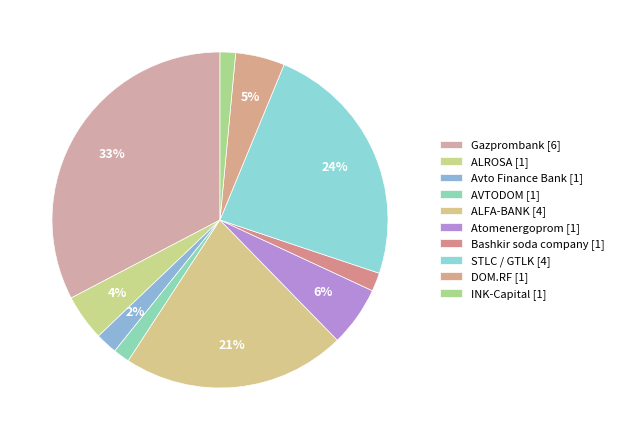

What percentage is NOT represented by INK-Capital?

98.5%